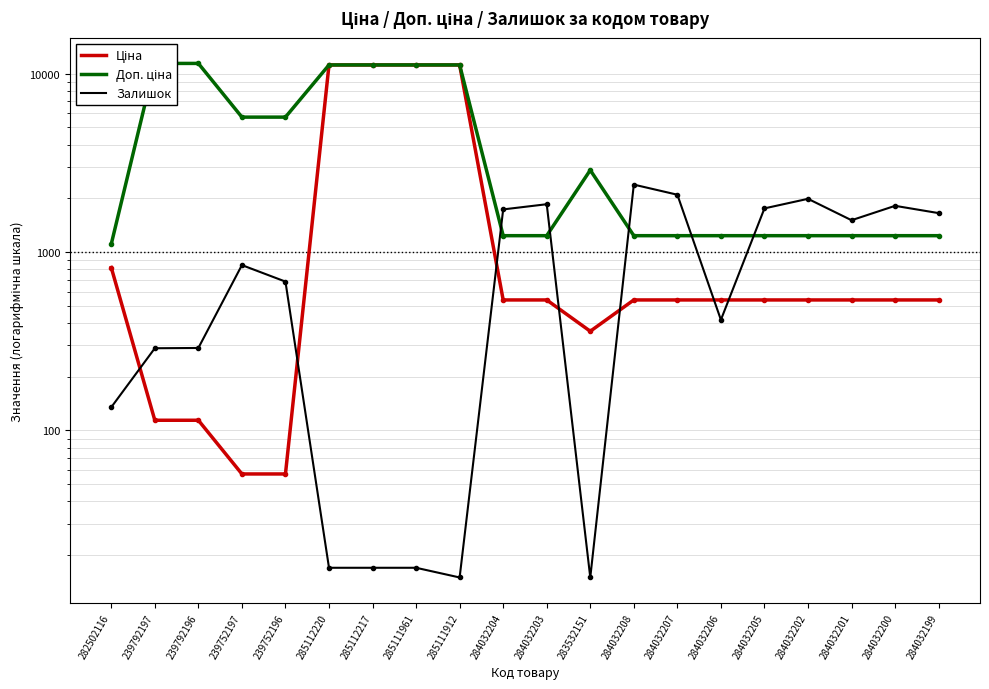

True or false: Залишок and Доп. ціна intersect in this chart.

True